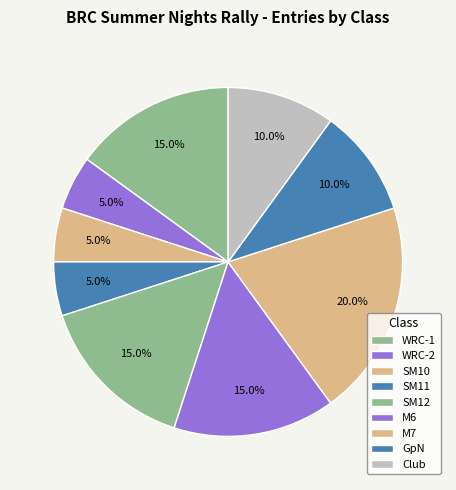

To the nearest percent, what is the combined percentage of SM12 and M7?

35%